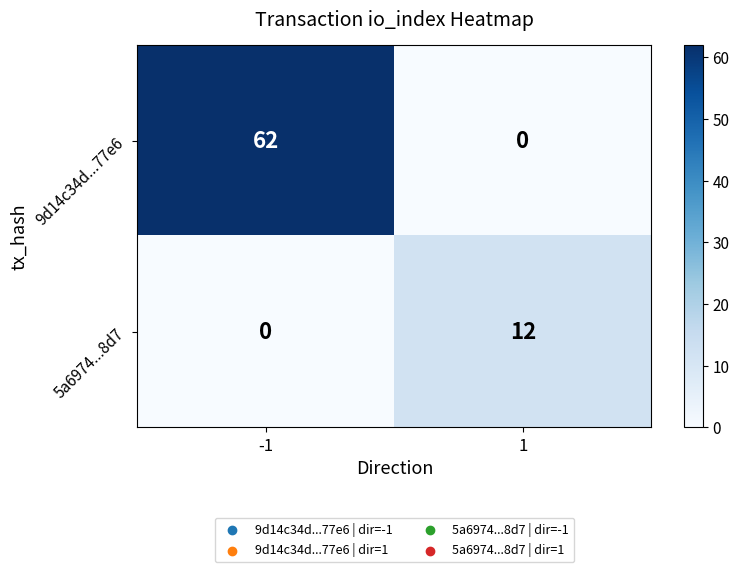

Reading left to right, what are all the values shown in this chart?

9d14c34d...77e6: 62	0
5a6974...8d7: 0	12